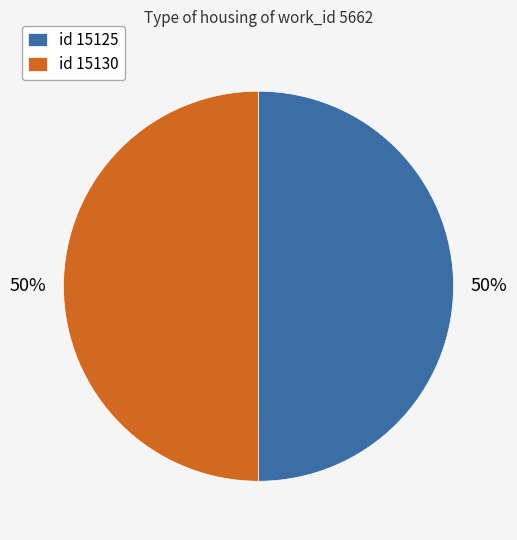

To the nearest percent, what is the combined percentage of id 15130 and id 15125?

100%